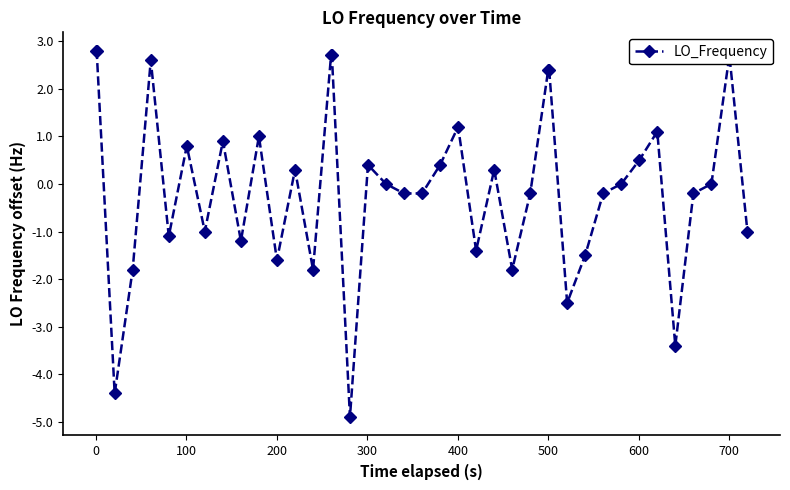

What is the smallest value displayed?

-4.9